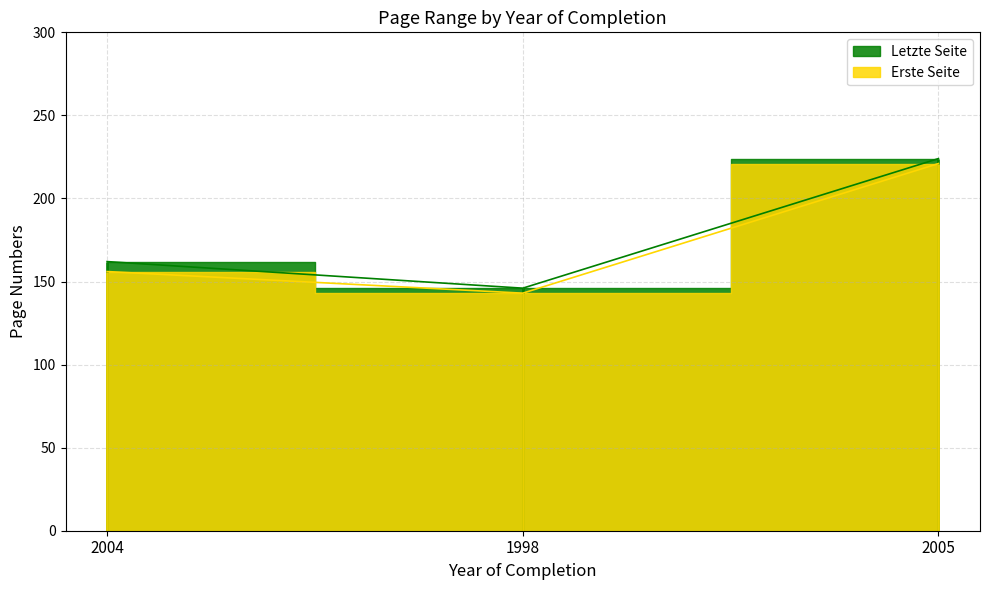

What is the value of the Erste Seite point at the 1st from the left?

156